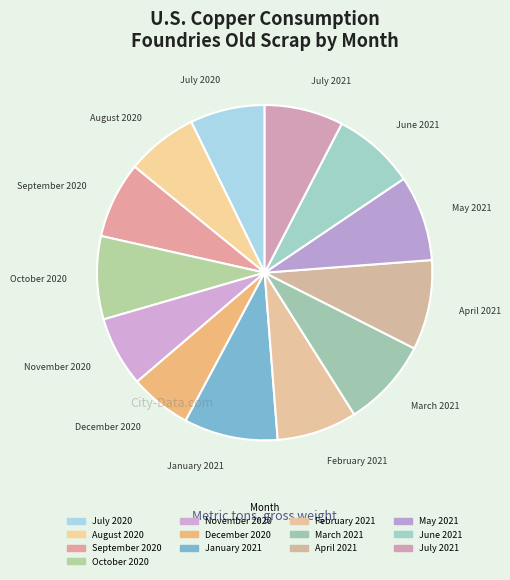

Is there any slice that represents more than half of the pie?

No